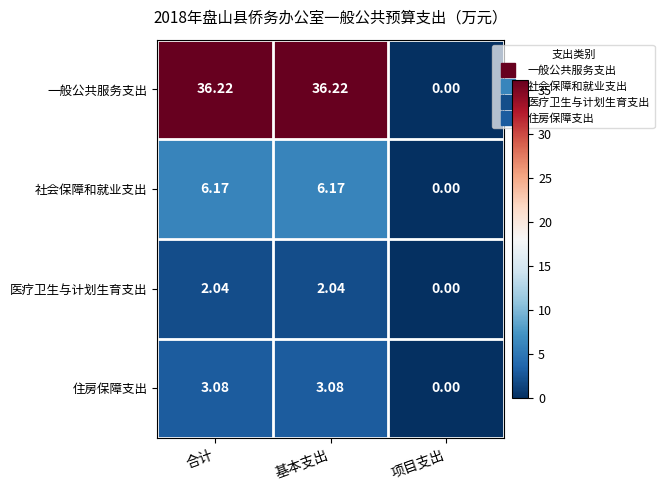

List the series in order of their peak value, lowest first.

医疗卫生与计划生育支出, 住房保障支出, 社会保障和就业支出, 一般公共服务支出